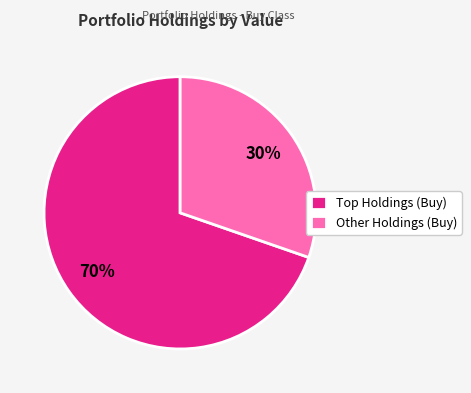

How many segments does this pie chart have?

2